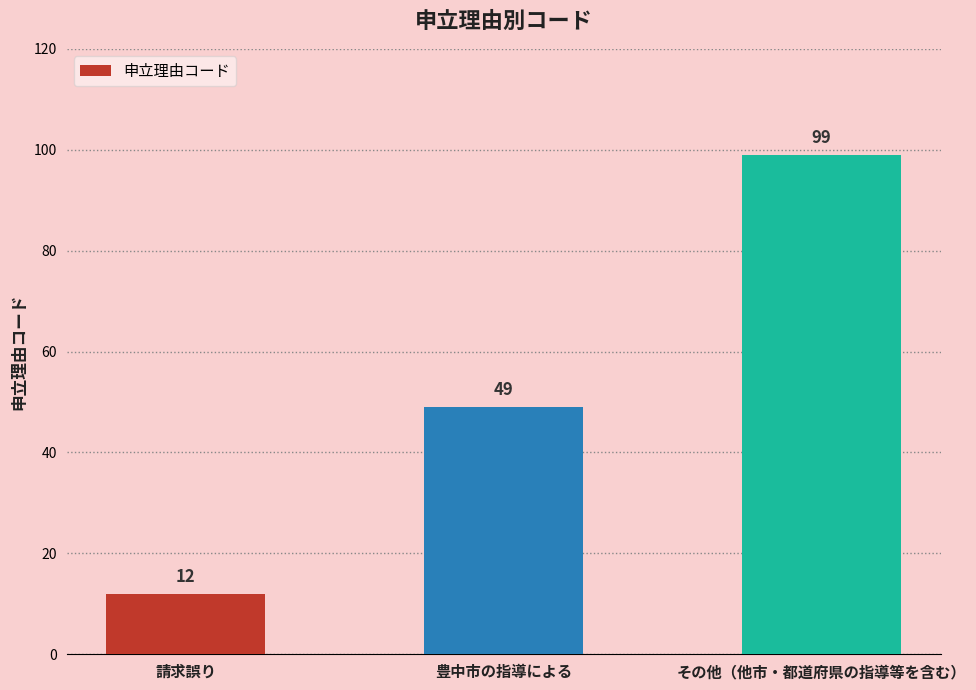

How many values are between 12 and 99?

3